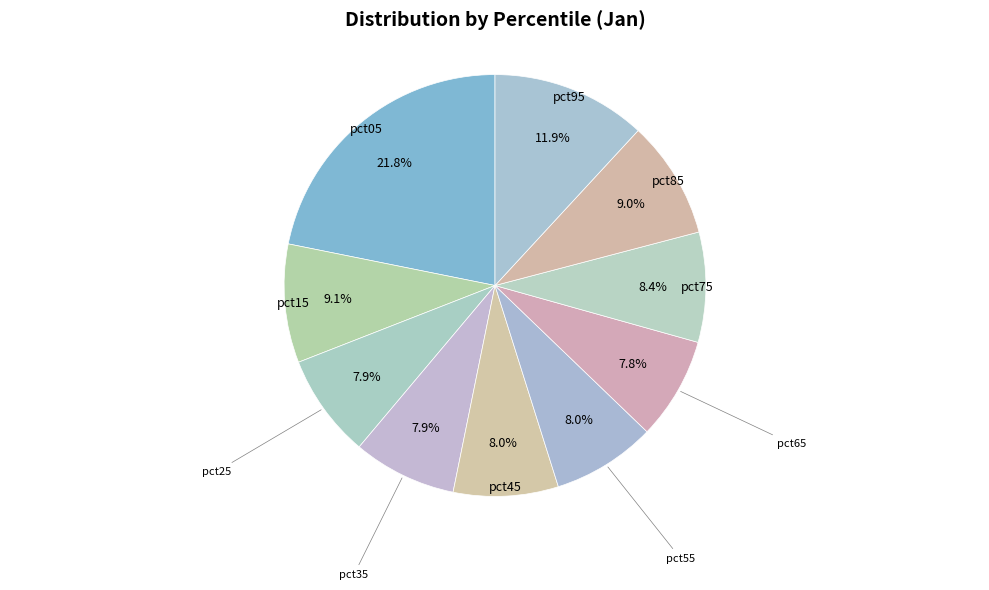

How much of the chart is everything except pct45?

92.0%